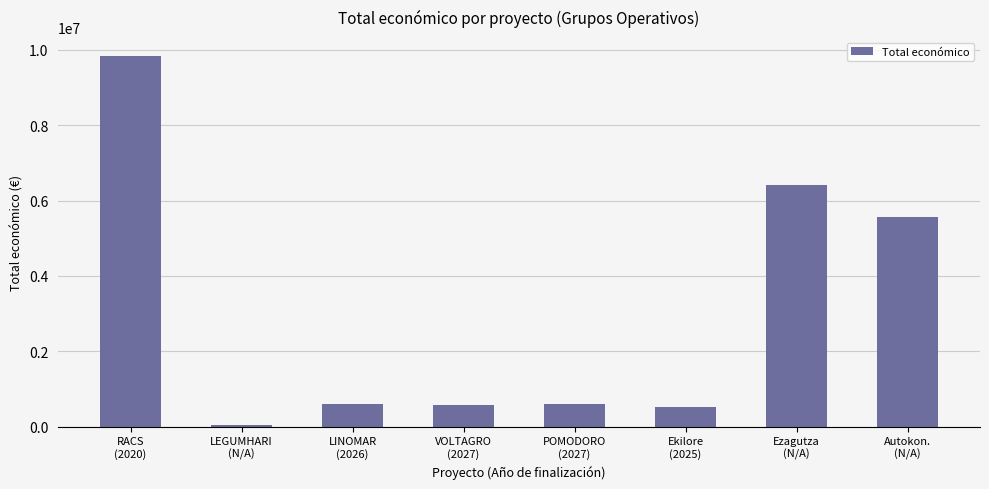

What is the maximum value shown in the chart?

9847932